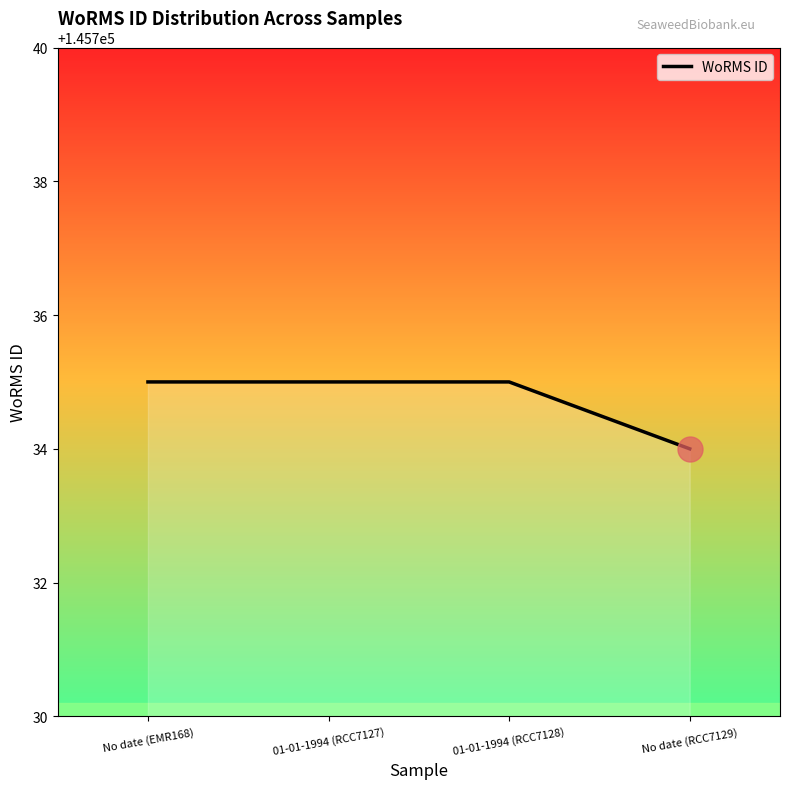

What position from the right is No date (EMR168)?

4